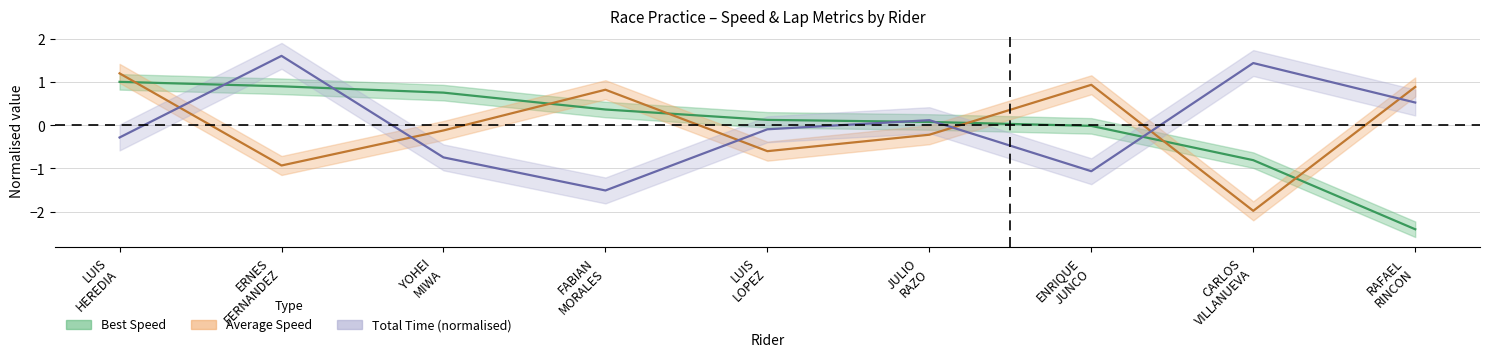

Between LUIS HEREDIA and CARLOS VILLANUEVA, which series saw the biggest shift?

Average Speed